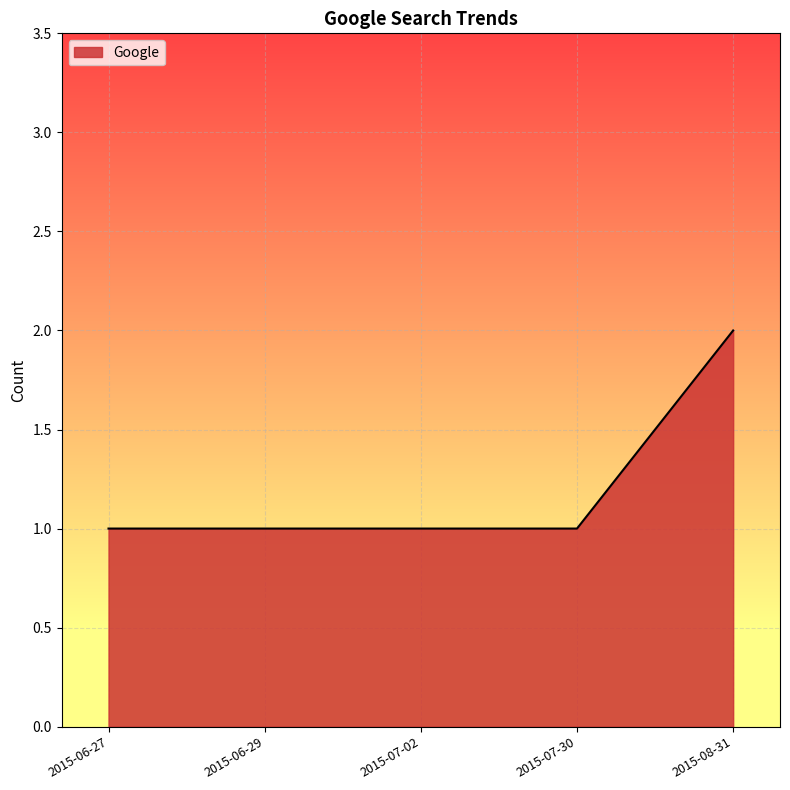

What position from the left is 2015-06-27?

1